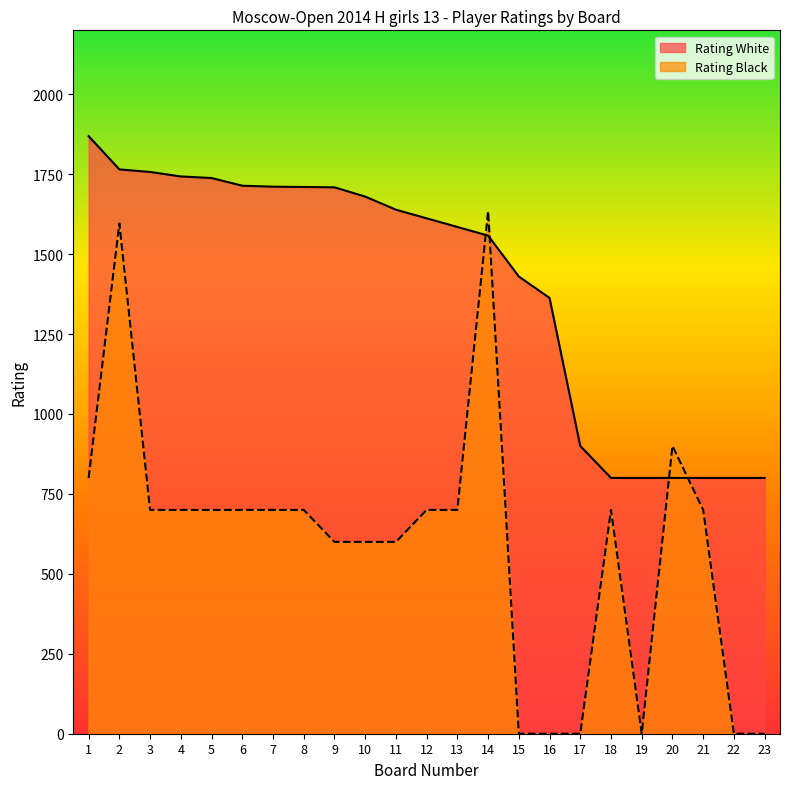

How many values in the Rating White series exceed 1612?

11